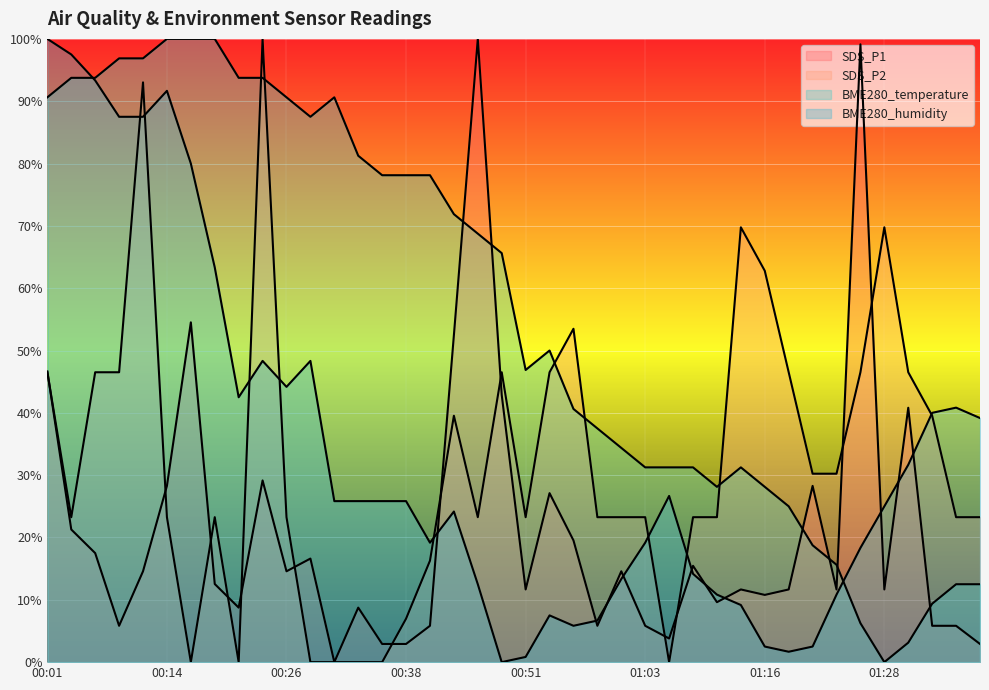

At which category is the sum across all series the highest?

00:11